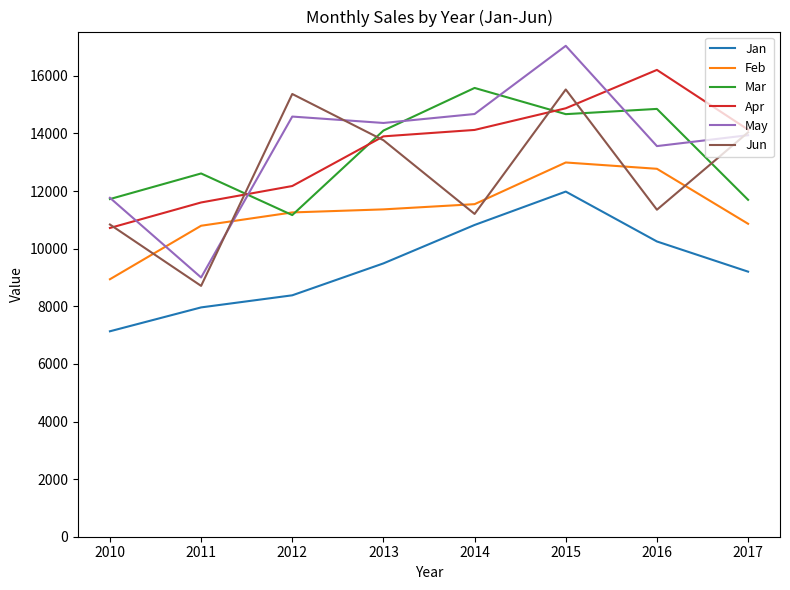

What is the difference between the maximum and minimum values in the Jun series?

6819